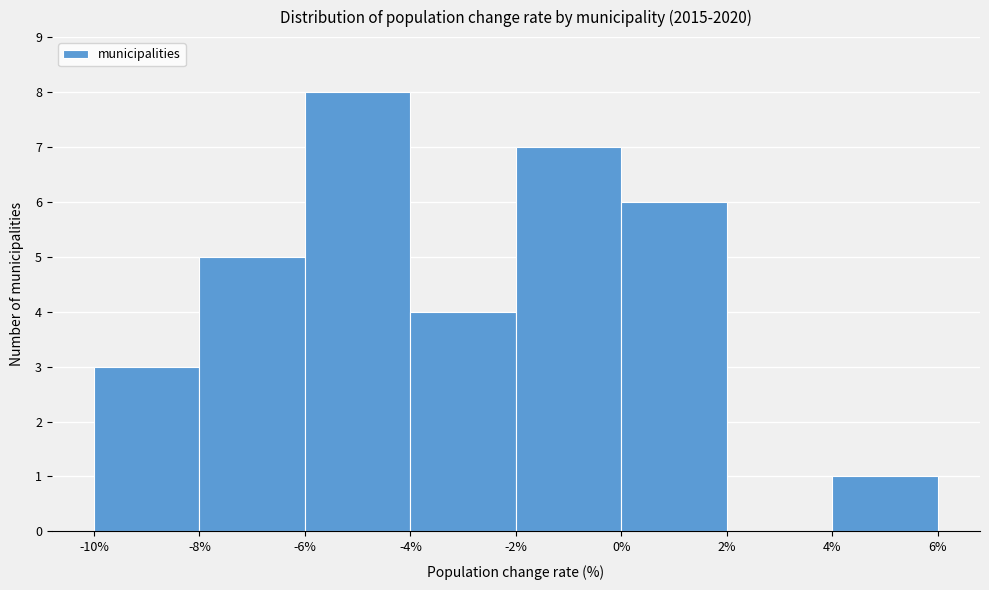

Reading left to right, list every bar in this chart as the range it spans on the x-axis followed by its height. The values are not printed on the chart, so give them approximately, as read against the axis.

-10% to -8%: 3
-8% to -6%: 5
-6% to -4%: 8
-4% to -2%: 4
-2% to 0%: 7
0% to 2%: 6
2% to 4%: 0
4% to 6%: 1